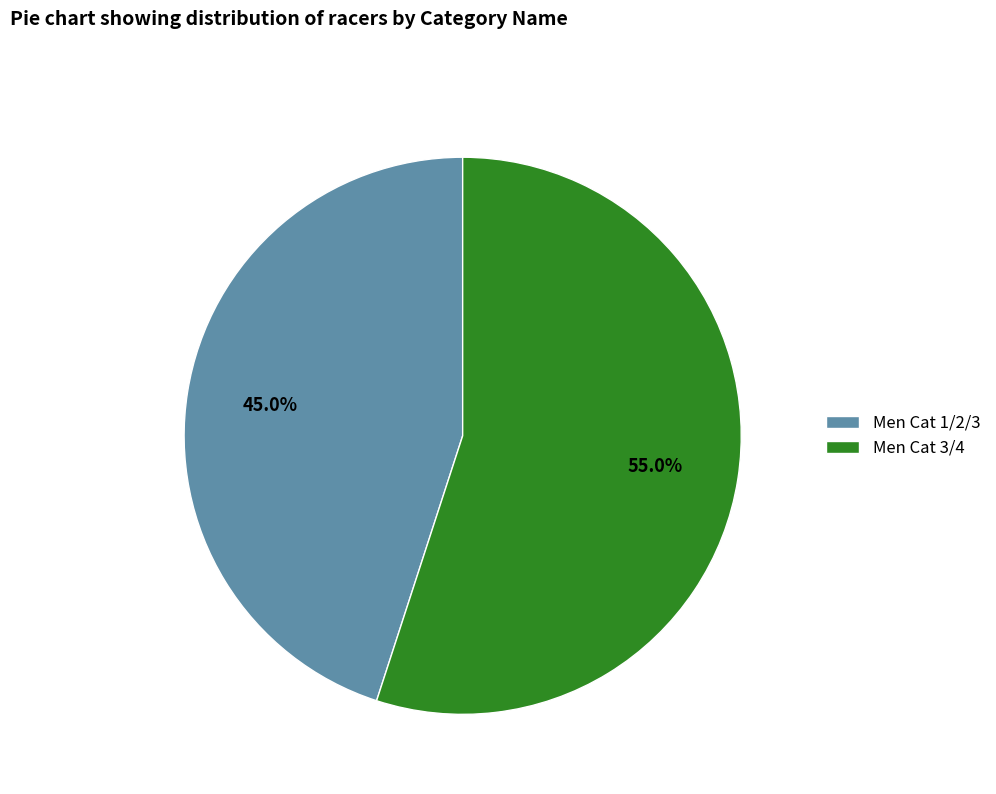

Is there any slice that represents more than half of the pie?

Yes